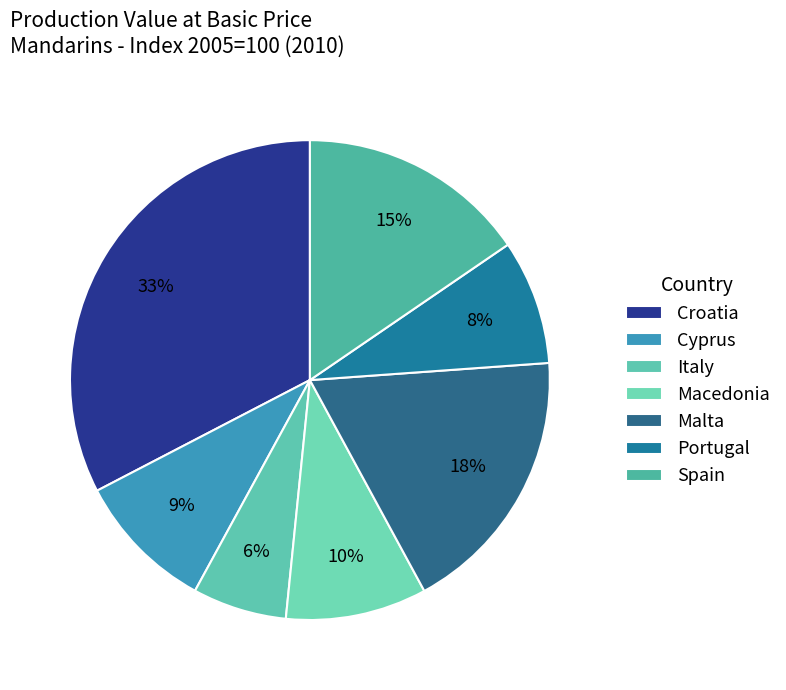

True or false: Croatia accounts for 33% of the total.

True